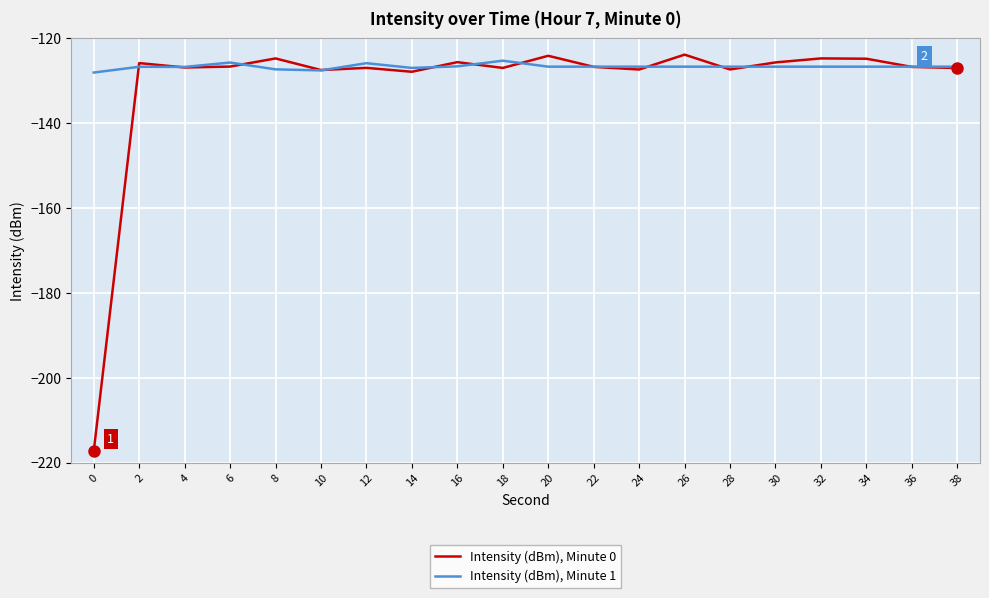

What is the difference between the highest and lowest values at 36?

0.1